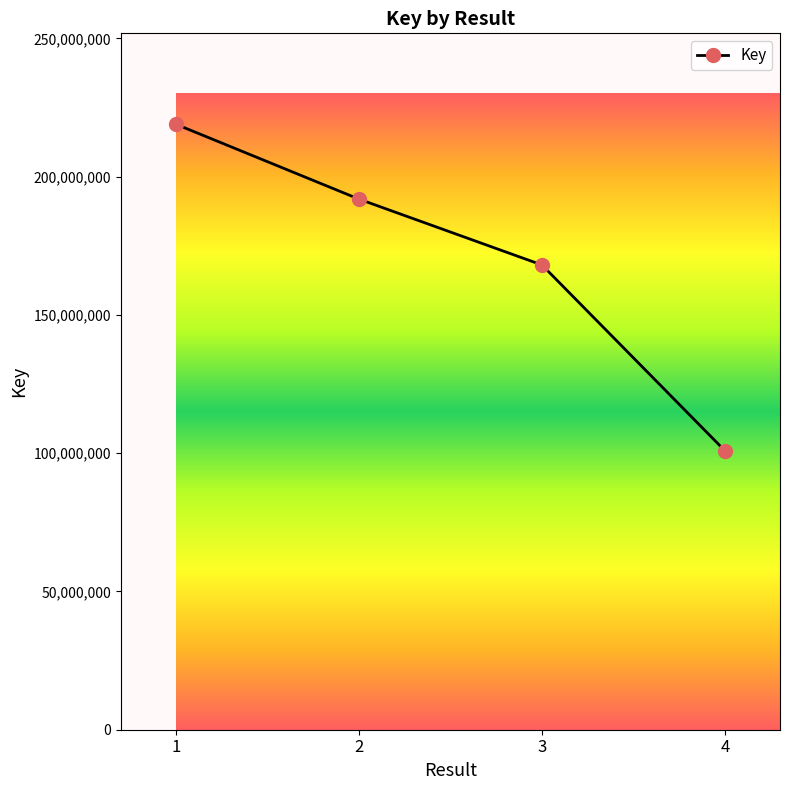

Read the value at 1, to the nearest 50.

218986200